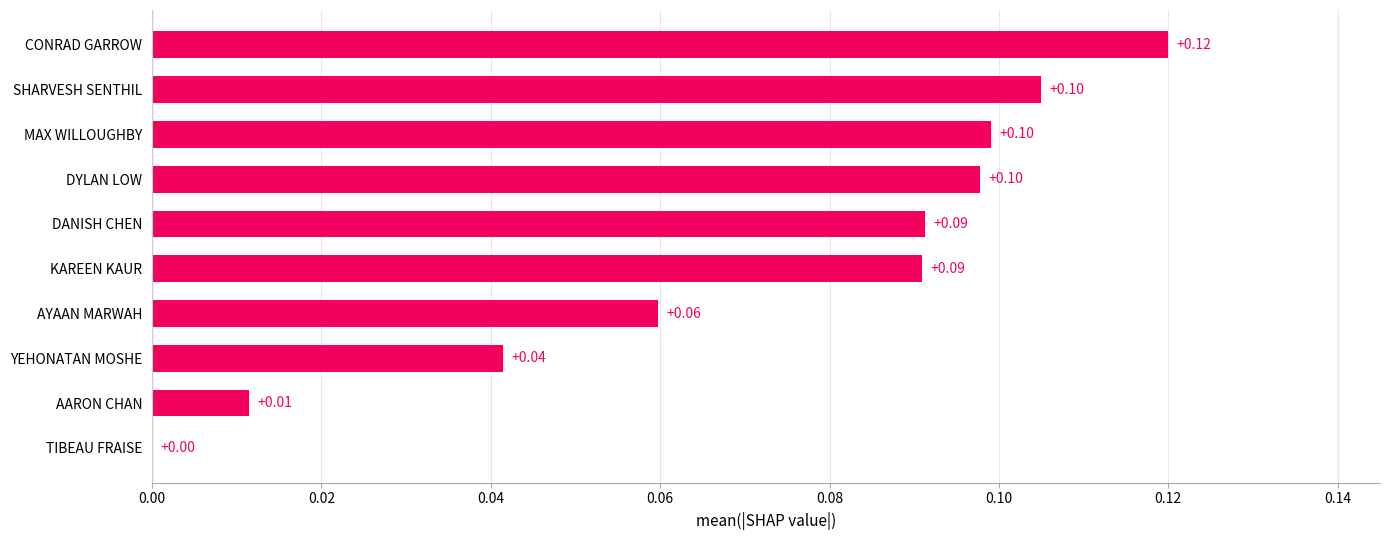

Which has a higher value, KAREEN KAUR or SHARVESH SENTHIL?

SHARVESH SENTHIL